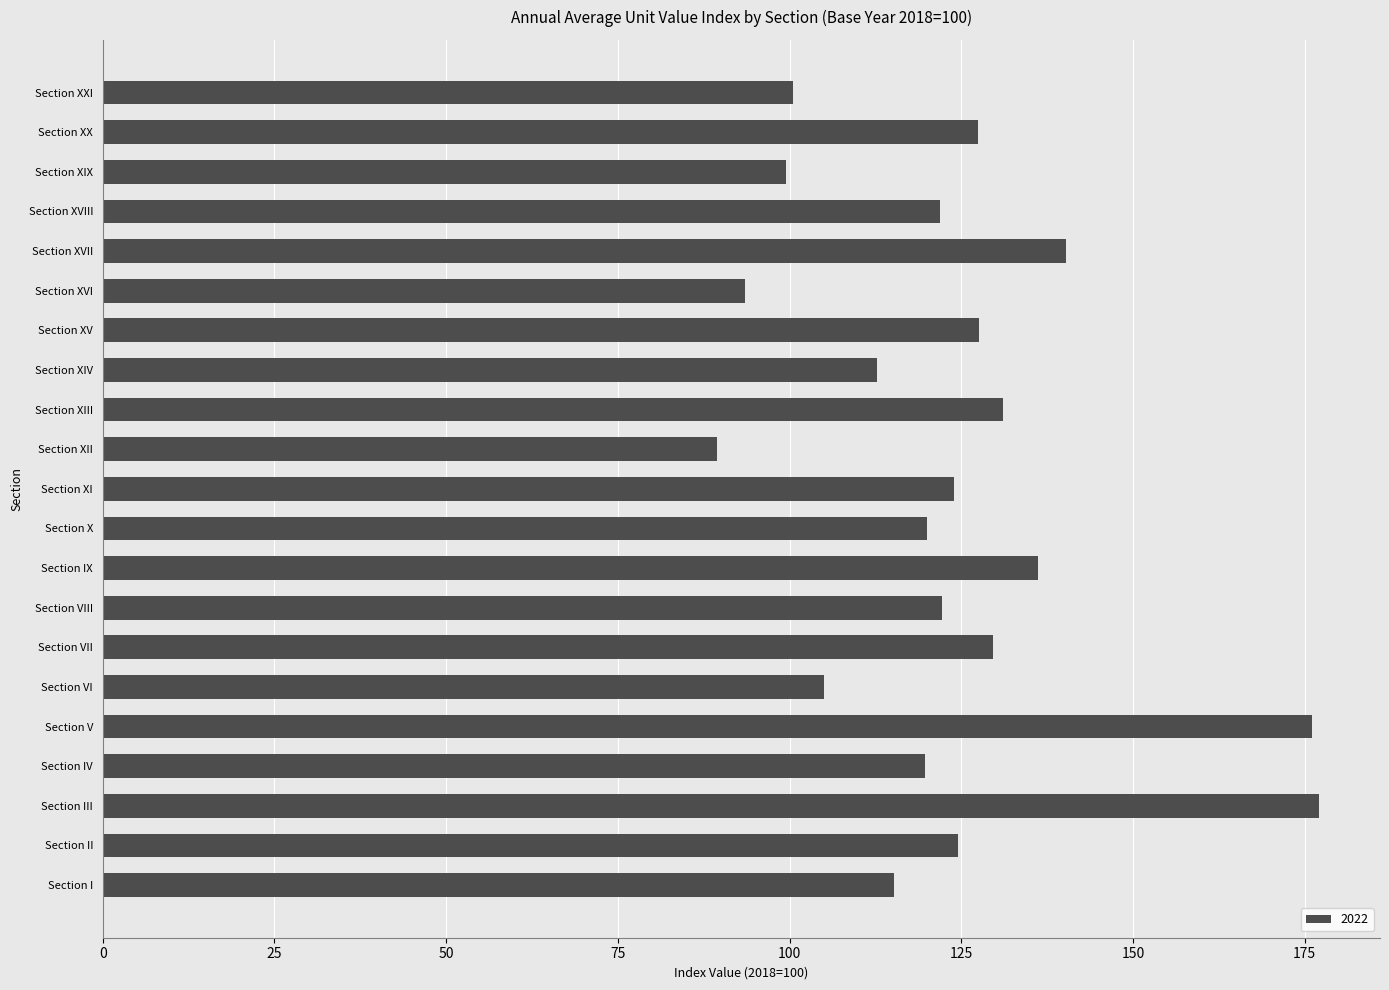

What is the smallest value displayed?

89.4